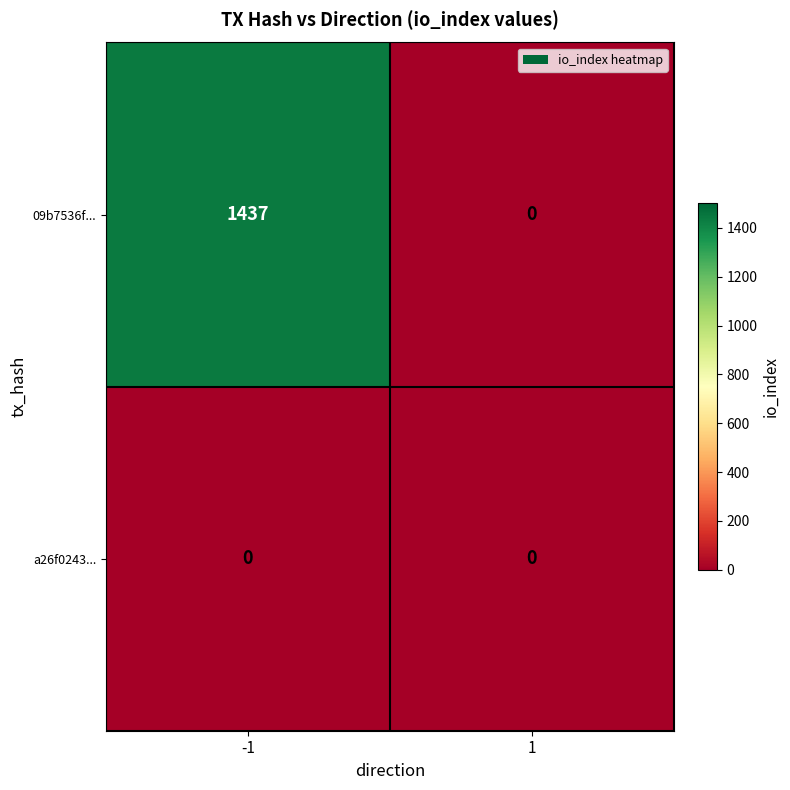

Which series has the largest total across all categories?

09b7536f...